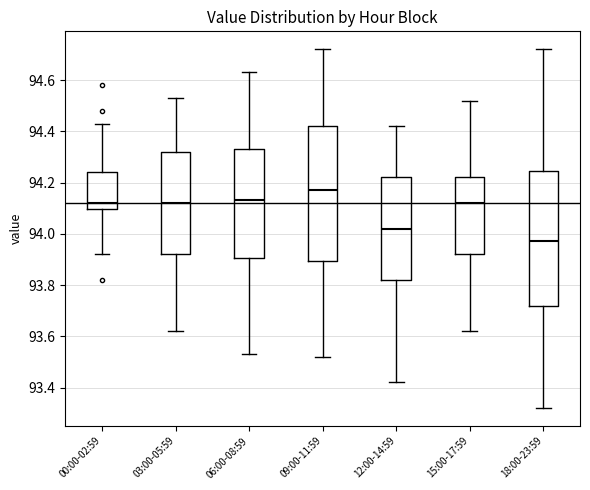

Which box has the lowest median line?

18:00-23:59